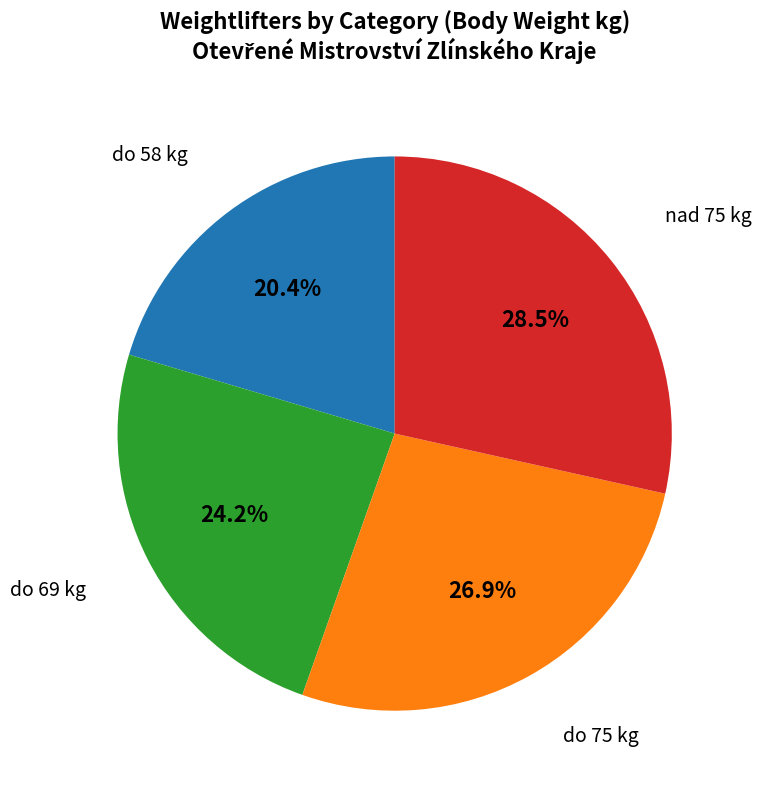

To the nearest percent, what is the difference between the largest and smallest slice percentages?

8%